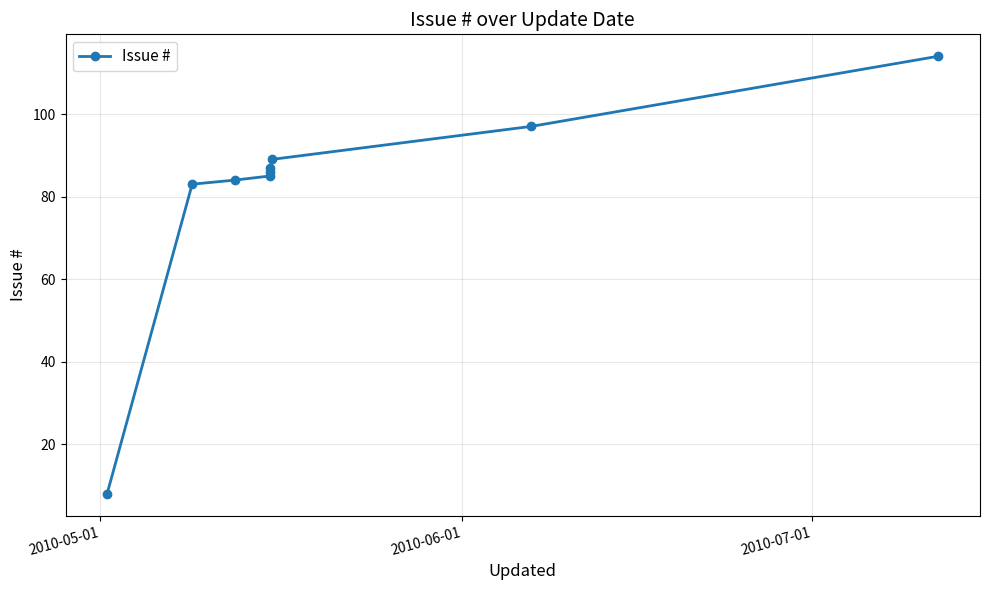

What is the average value?

81